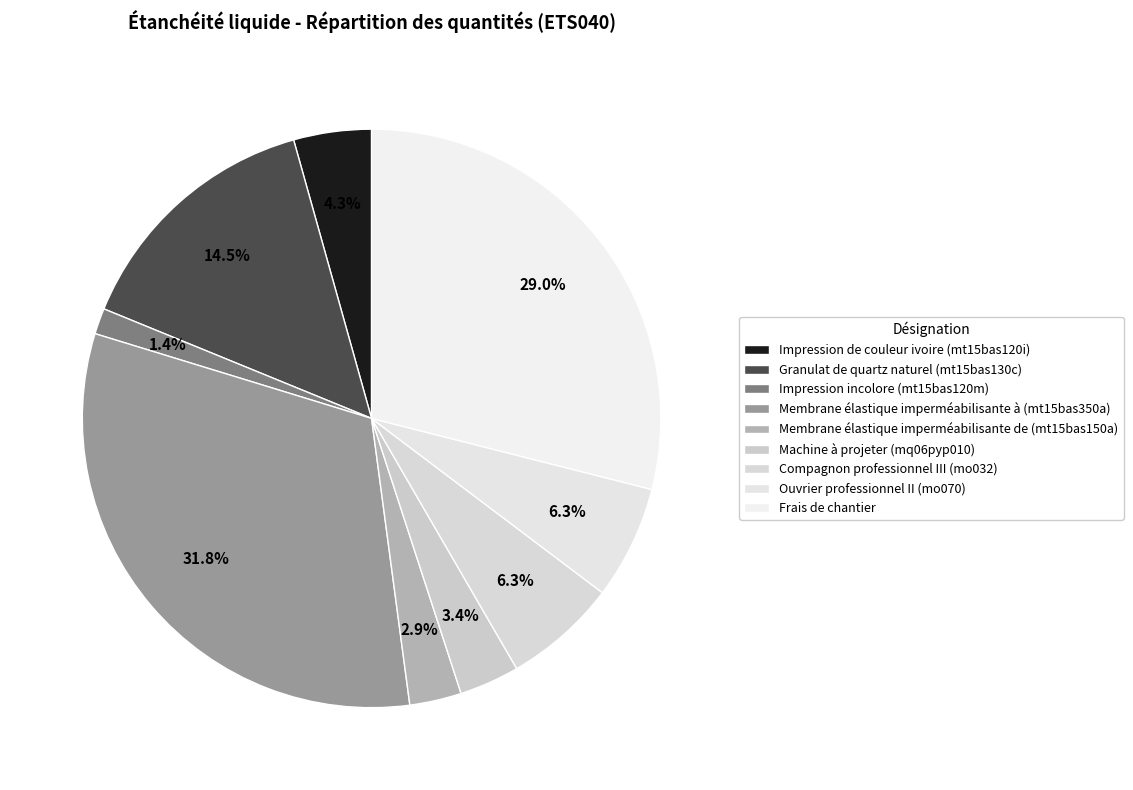

Count the number of slices in the pie.

9